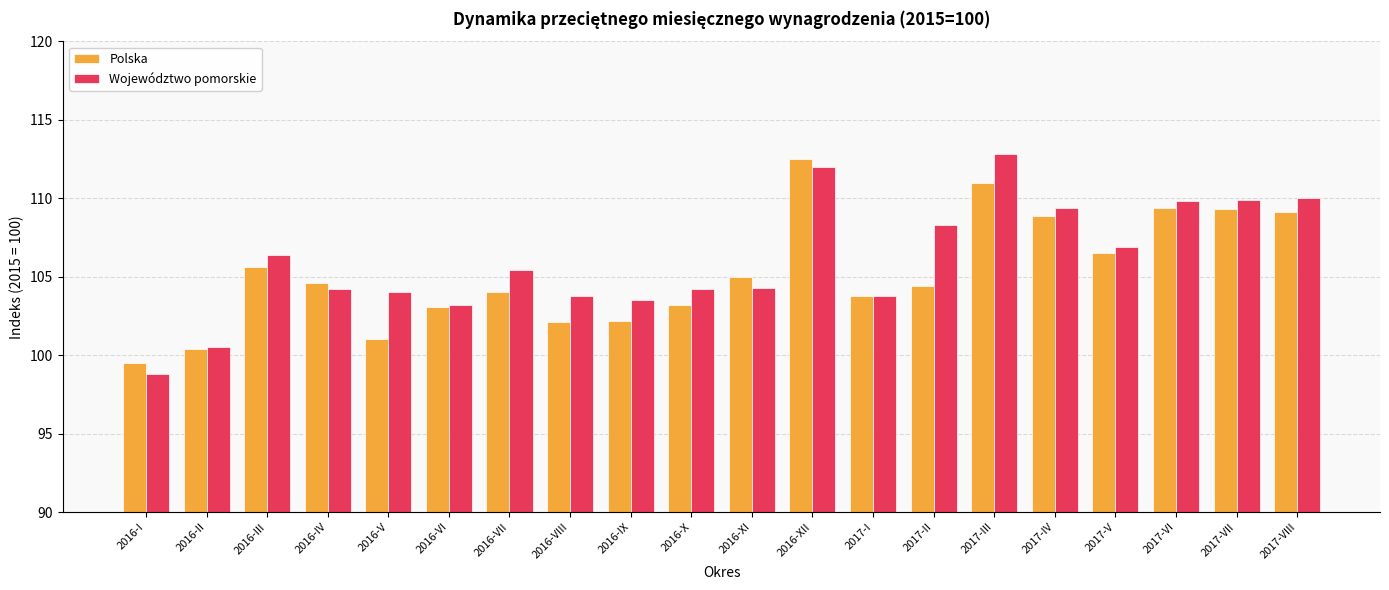

Is the value of Województwo pomorskie at 2017-VI greater than the value of Polska at 2017-VIII?

Yes